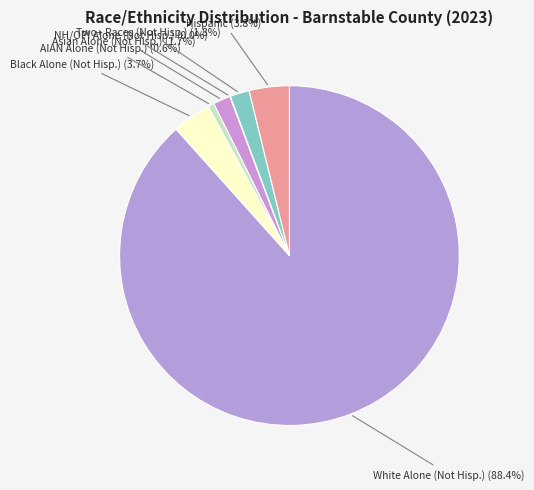

Which slice is the largest?

White Alone (Not Hisp.) (88.4%)